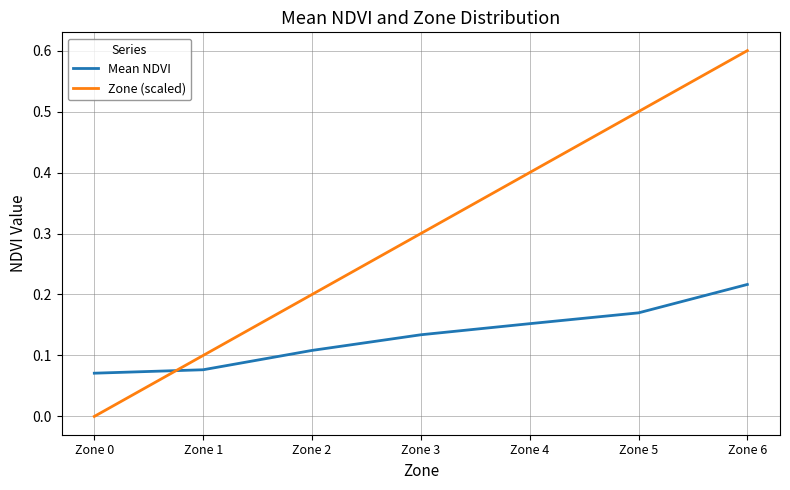

Where do Mean NDVI and Zone (scaled) first cross each other?

Zone 0 and Zone 1